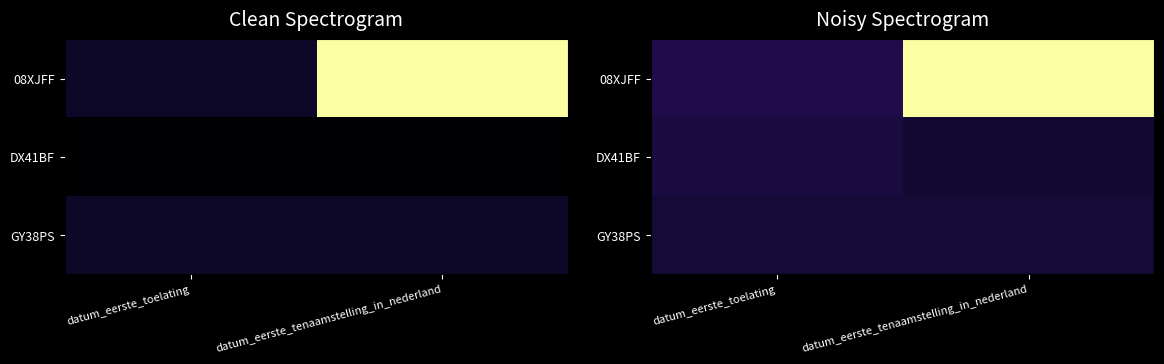

List the series in order of their peak value, lowest first.

GY38PS, DX41BF, 08XJFF